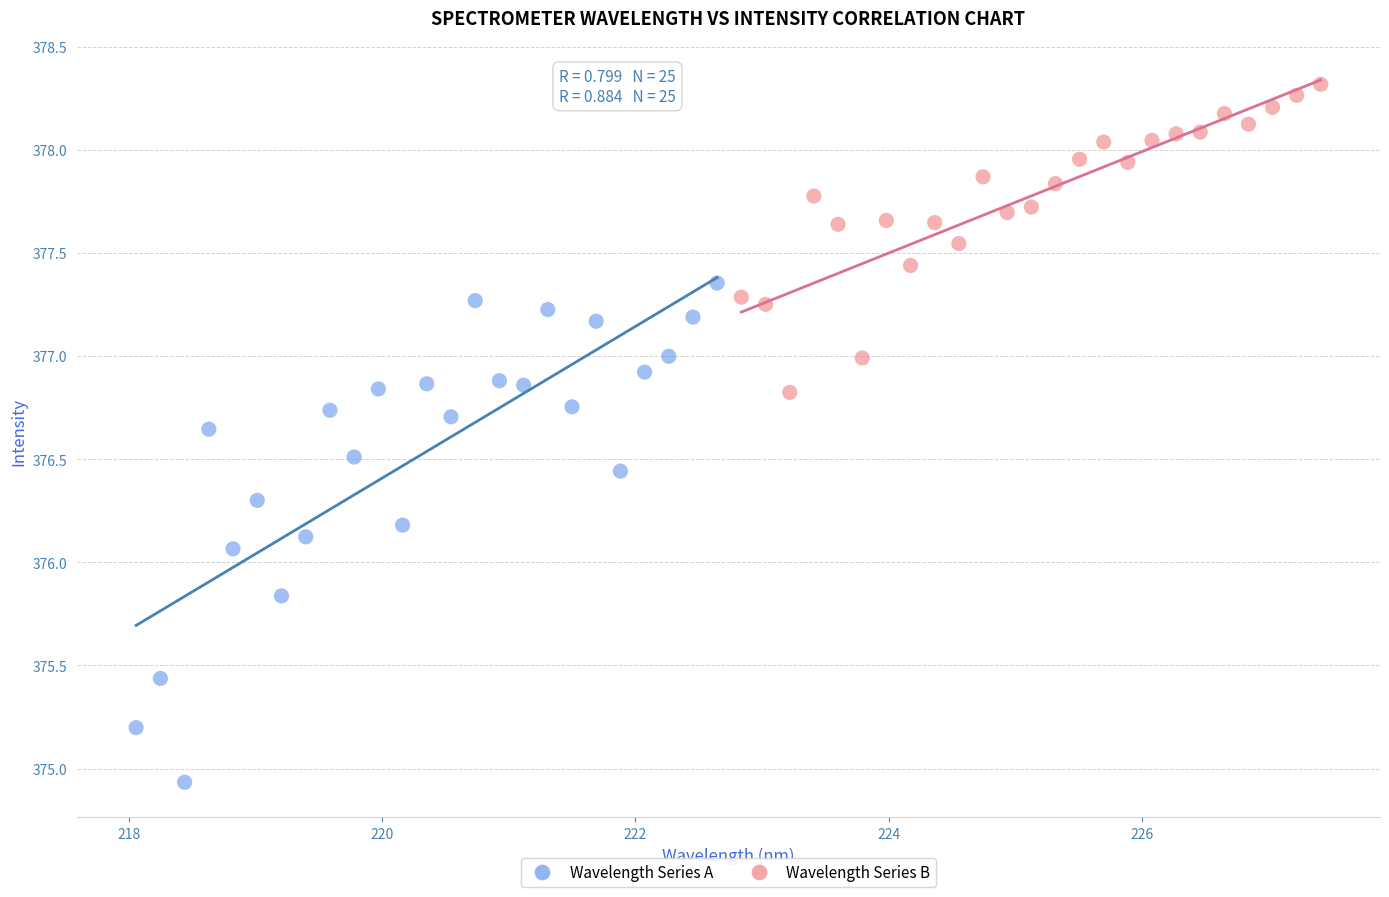

Which series reaches the minimum Y coordinate?

Wavelength Series A